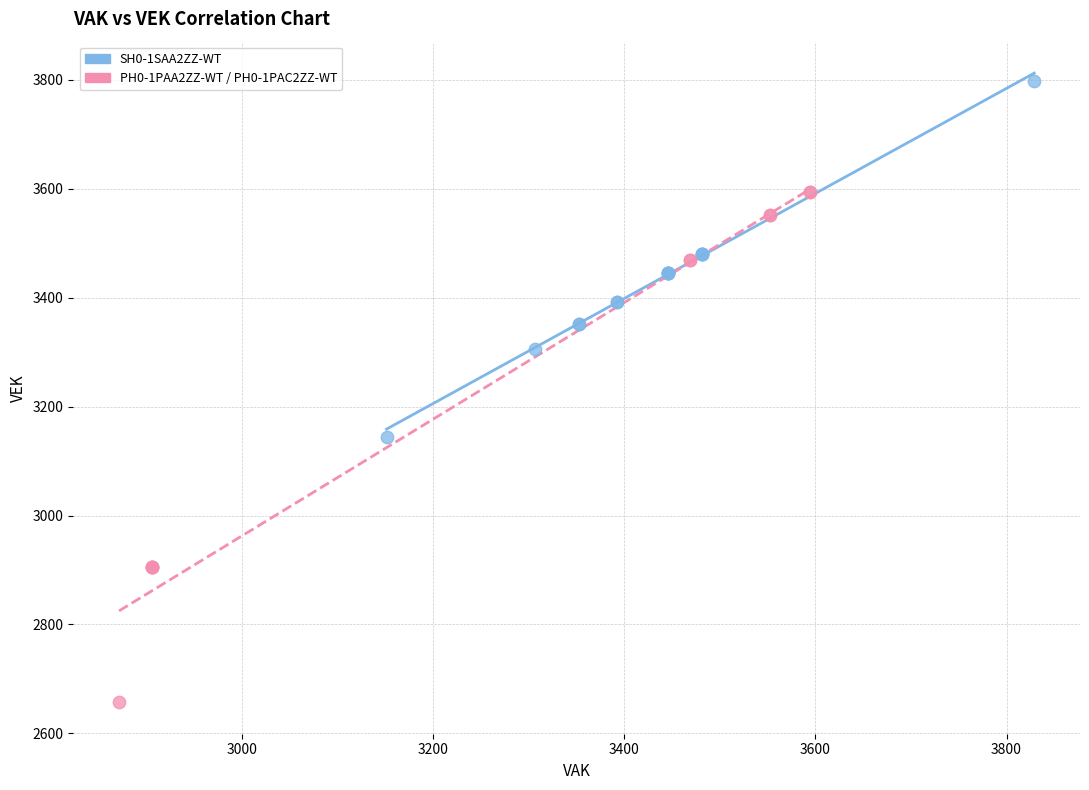

Which series contains the lowest Y value?

PH0-1PAA2ZZ-WT / PH0-1PAC2ZZ-WT